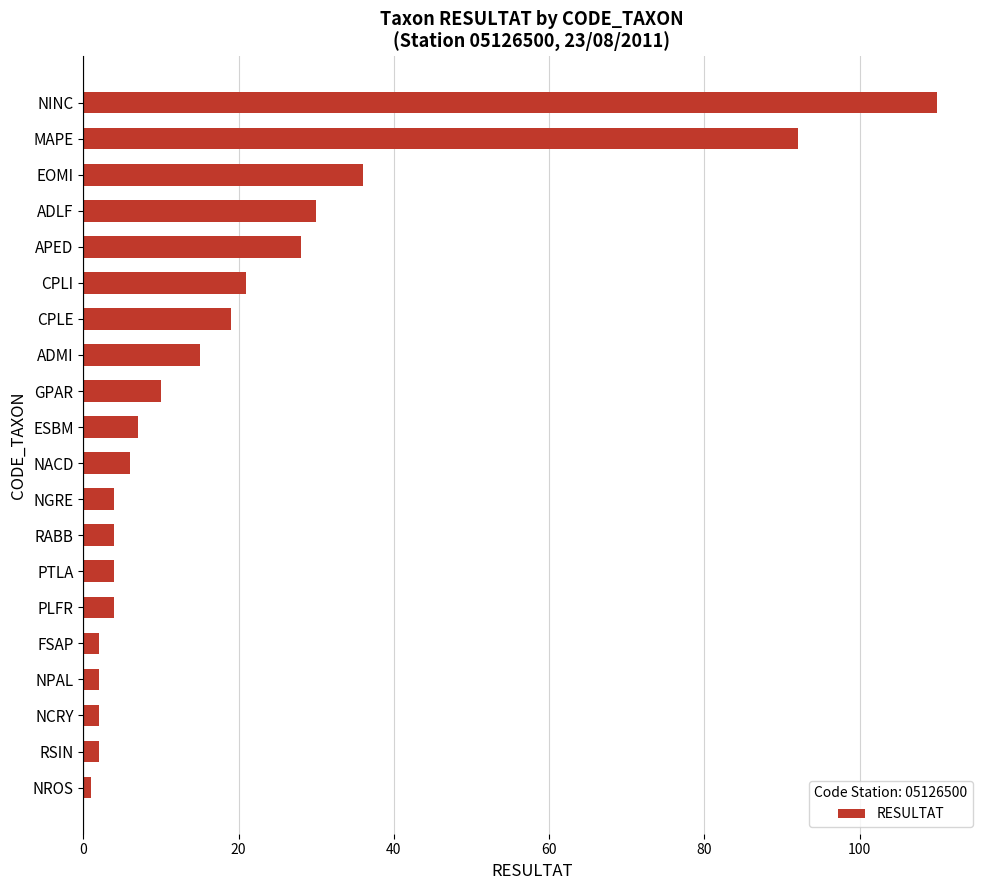

What is the greatest value displayed?

110